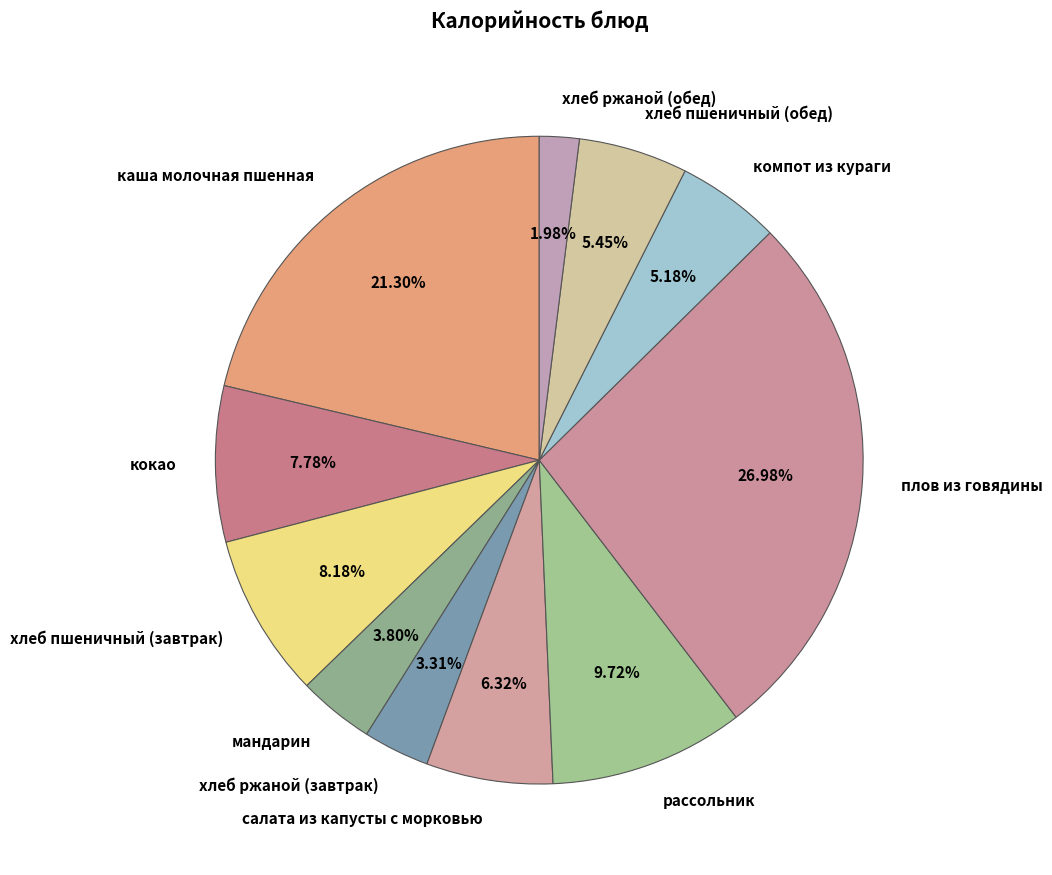

Do хлеб пшеничный (обед) and хлеб пшеничный (завтрак) together represent more than half of the pie?

No